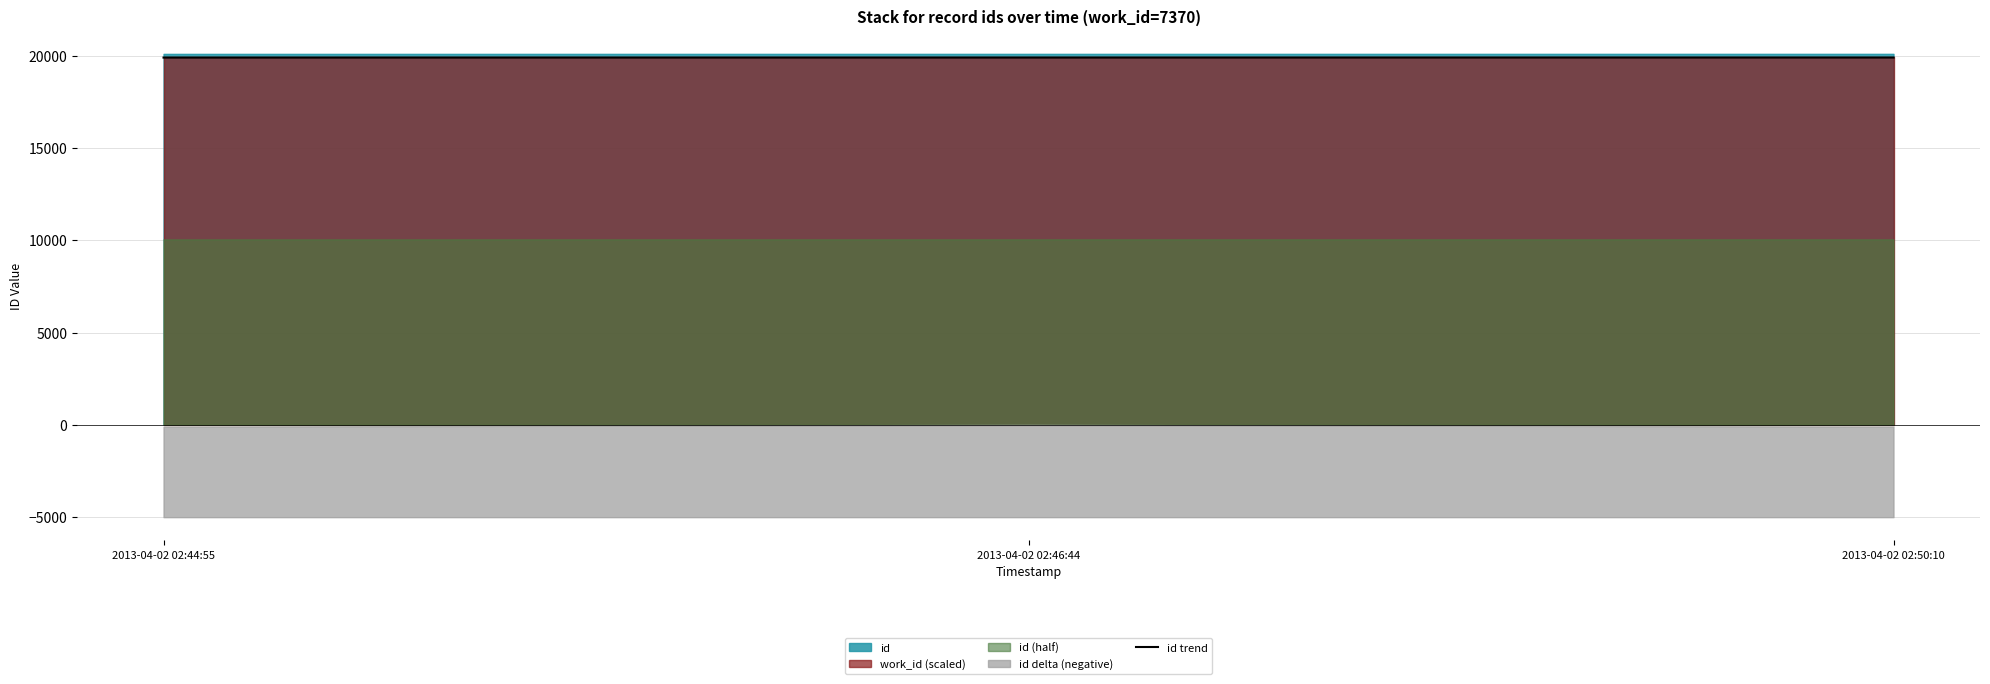

Reading left to right, transcribe all the data shown in this chart.

2013-04-02 02:44:55=19889	2013-04-02 02:46:44=19890	2013-04-02 02:50:10=19891